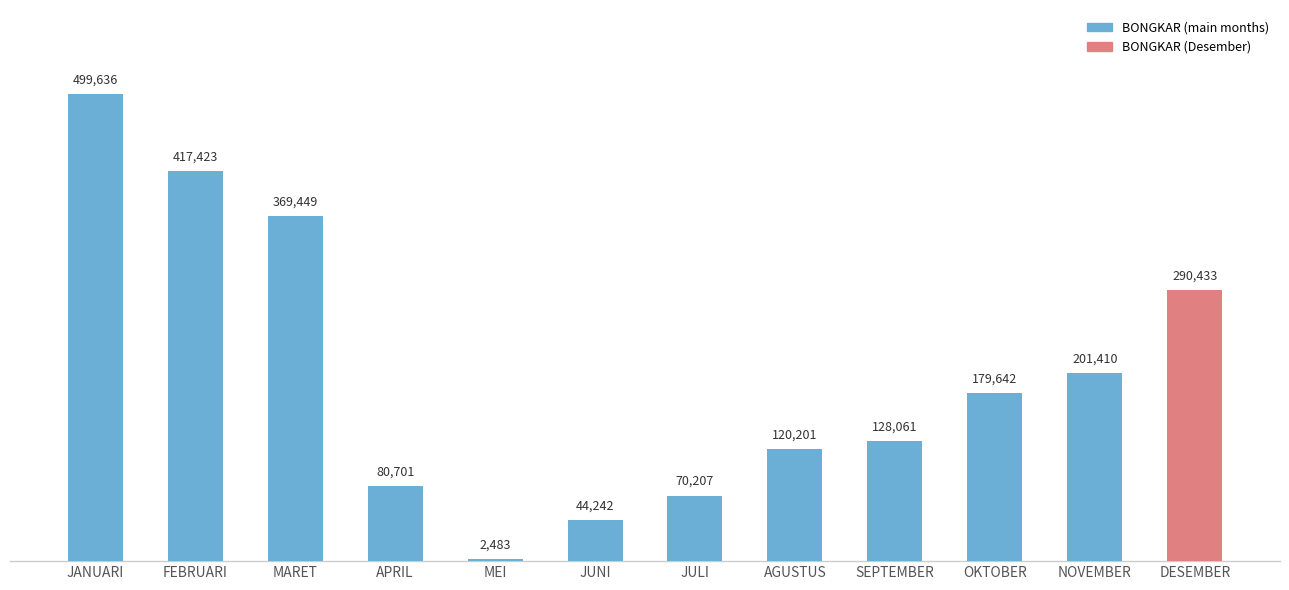

How many categories are shown in the chart?

12